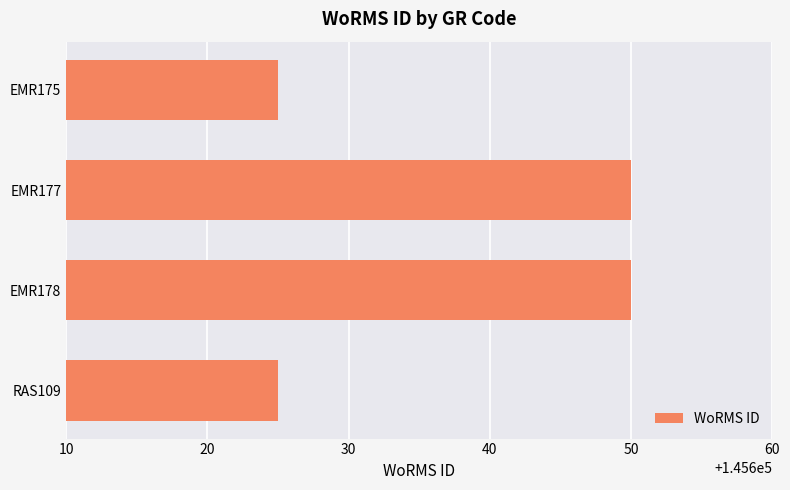

What is the minimum value shown in the chart?

145625